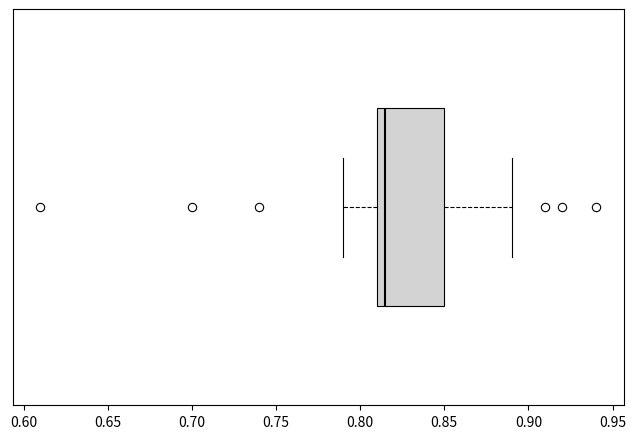

Where does the median line of the box sit on the x-axis? The values are not printed on the chart, so give them approximately, as read against the axis.

0.815